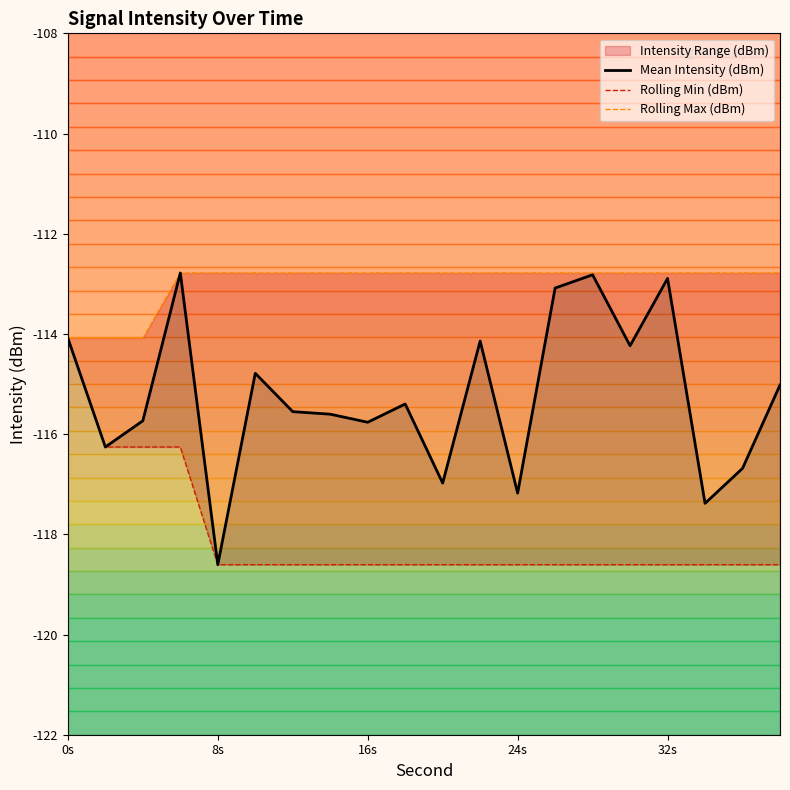

Which series has the largest total across all categories?

Rolling Max (dBm)